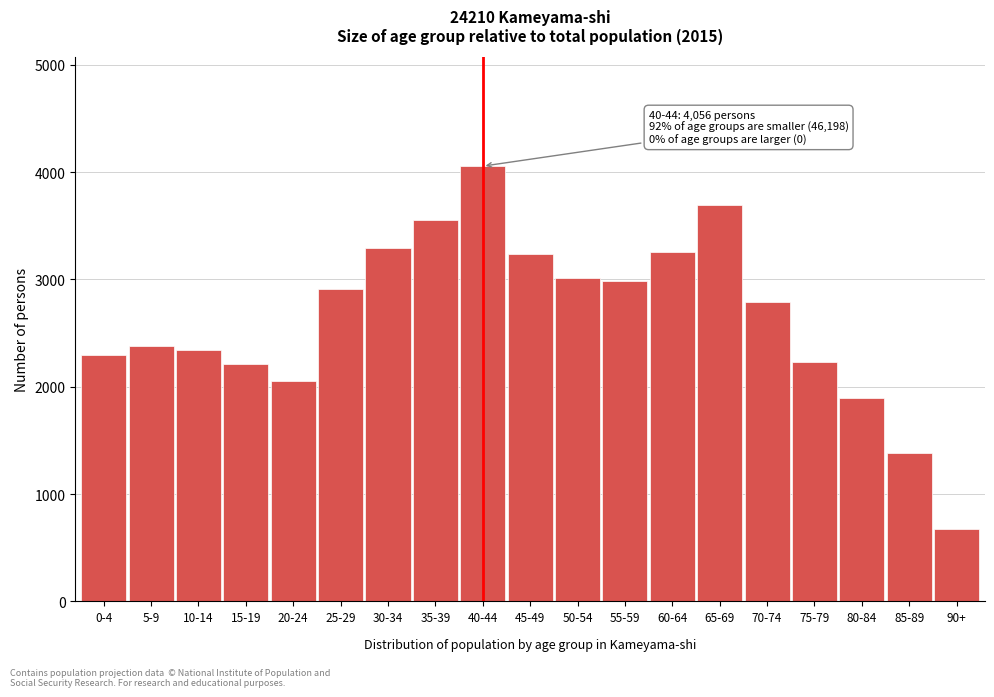

What is the approximate value at 40-44, to the nearest 50?

4050